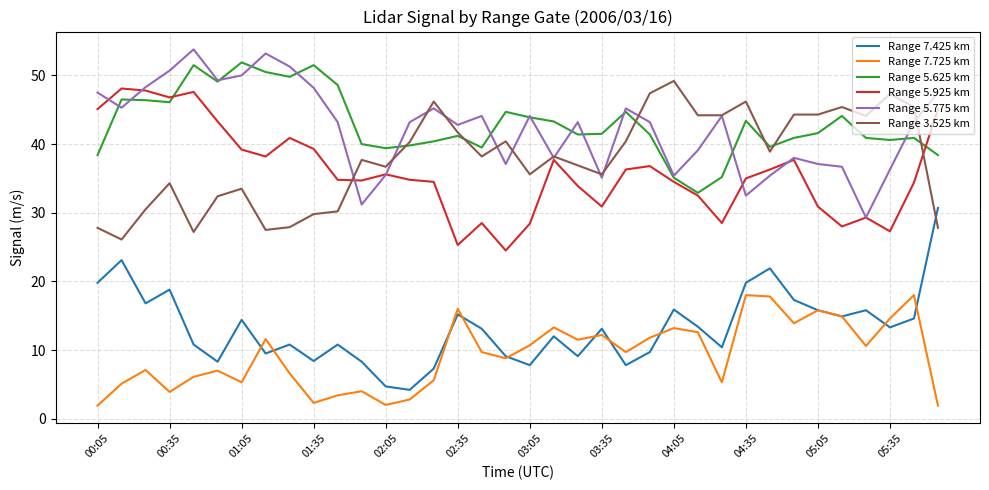

What is the greatest value displayed?

53.8